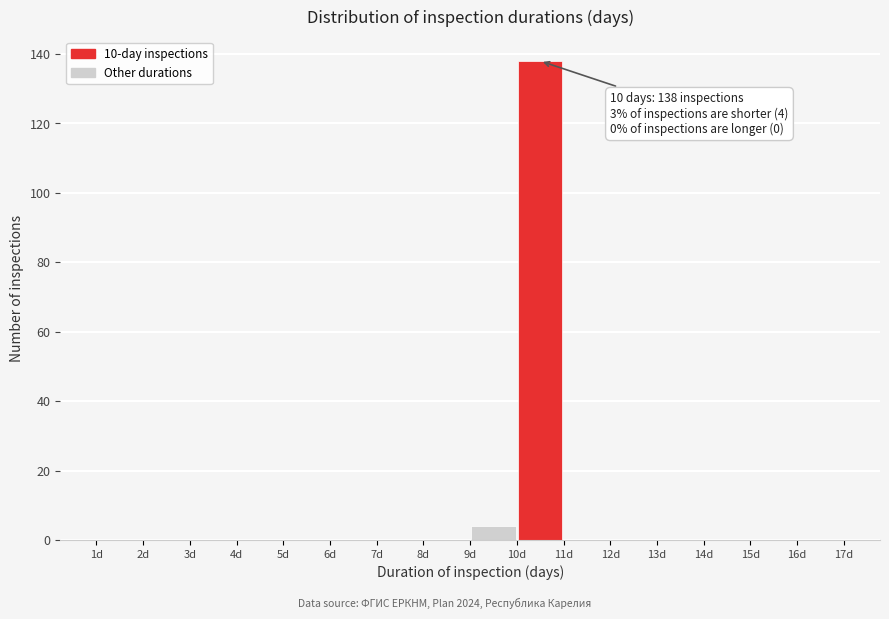

Which range on the x-axis has the tallest bar?

10 to 11